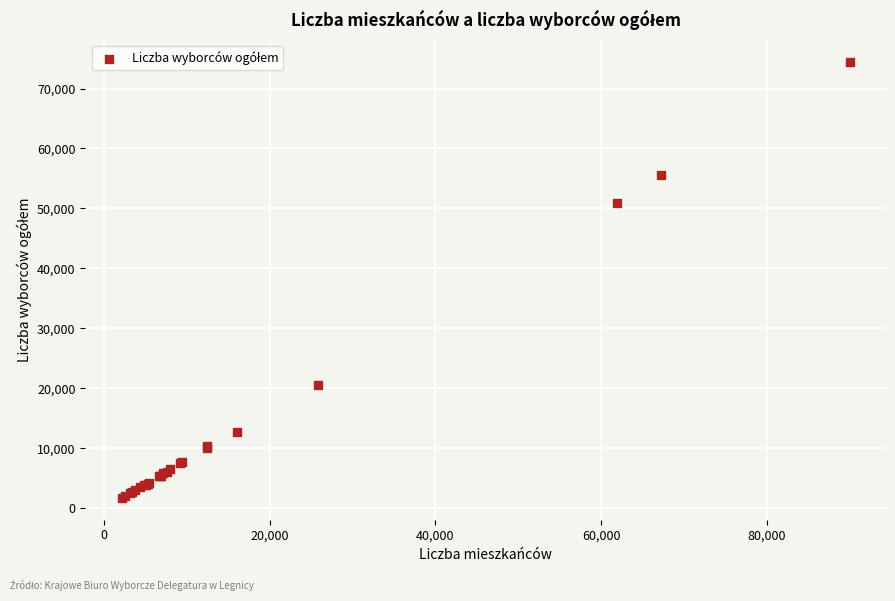

What Y value in the scatter plot is closest to 38079?

50942